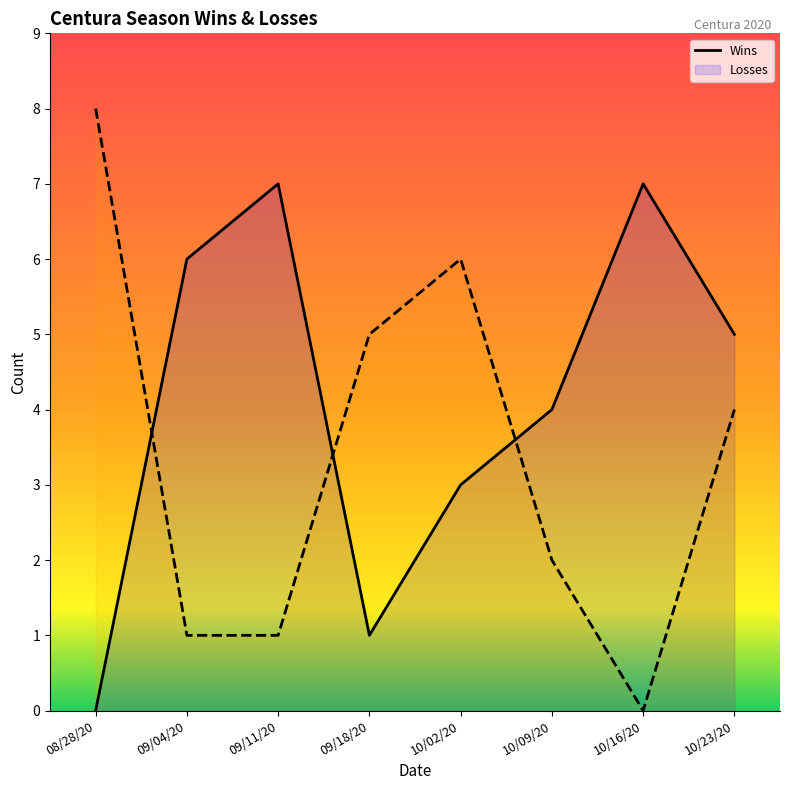

Where does the Wins series first go above 5?

09/04/20